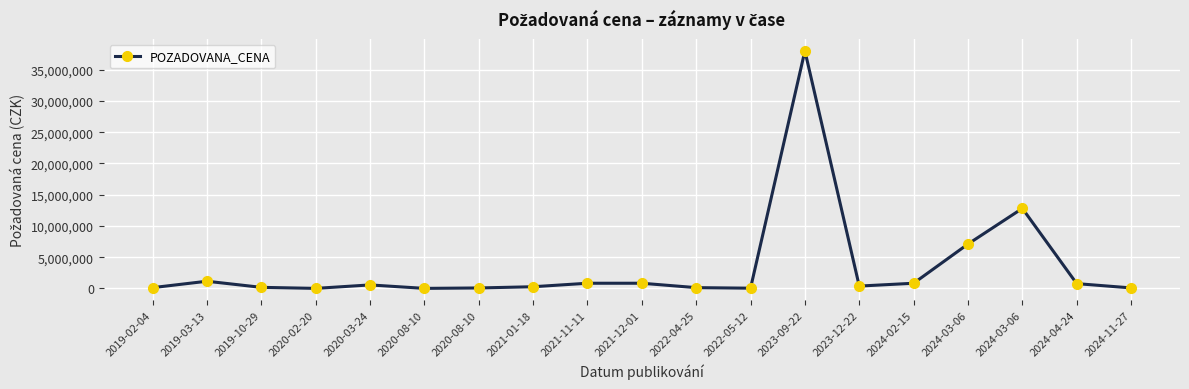

How many lines are shown in the chart?

1